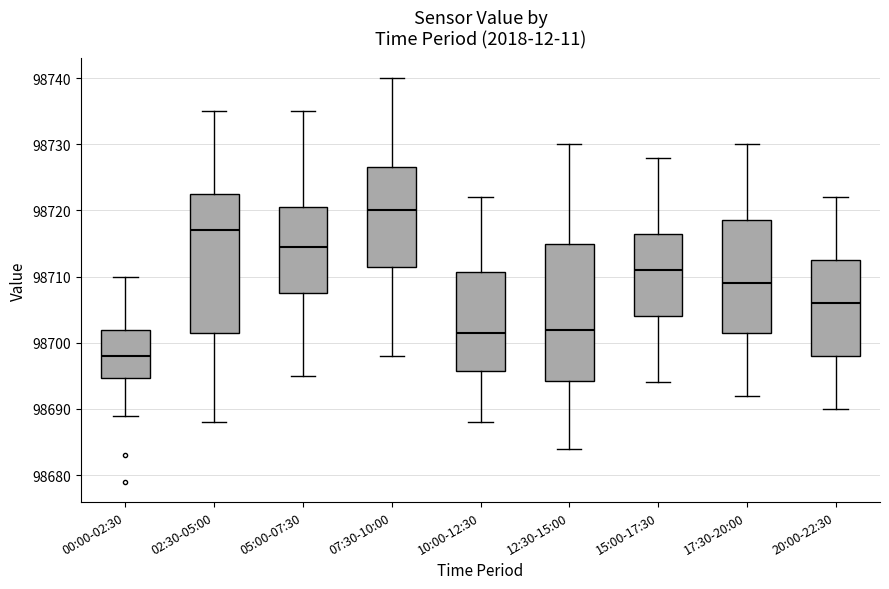

Which box has the lowest median line?

00:00-02:30